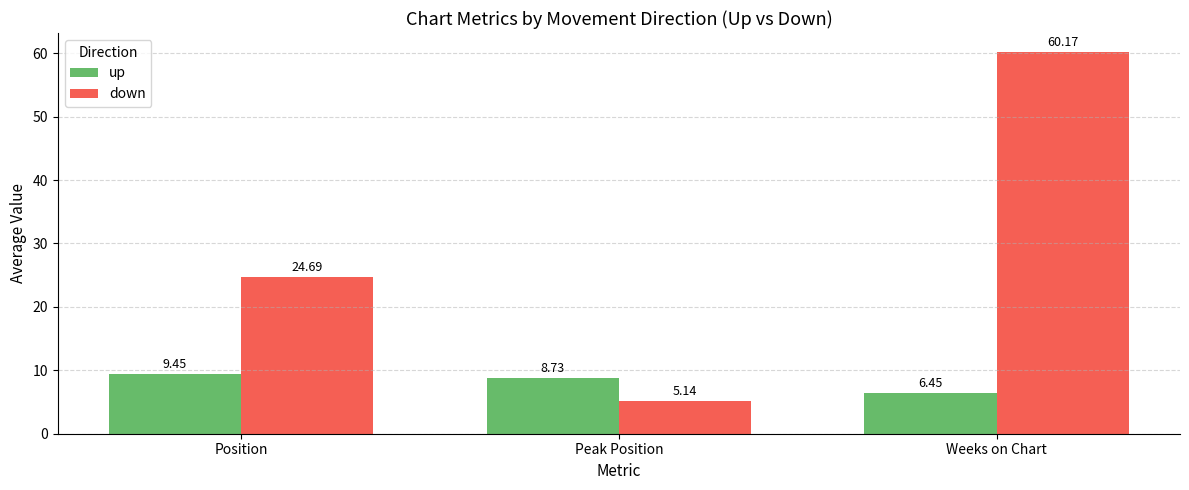

Rank the categories by down value from highest to lowest.

Weeks on Chart, Position, Peak Position